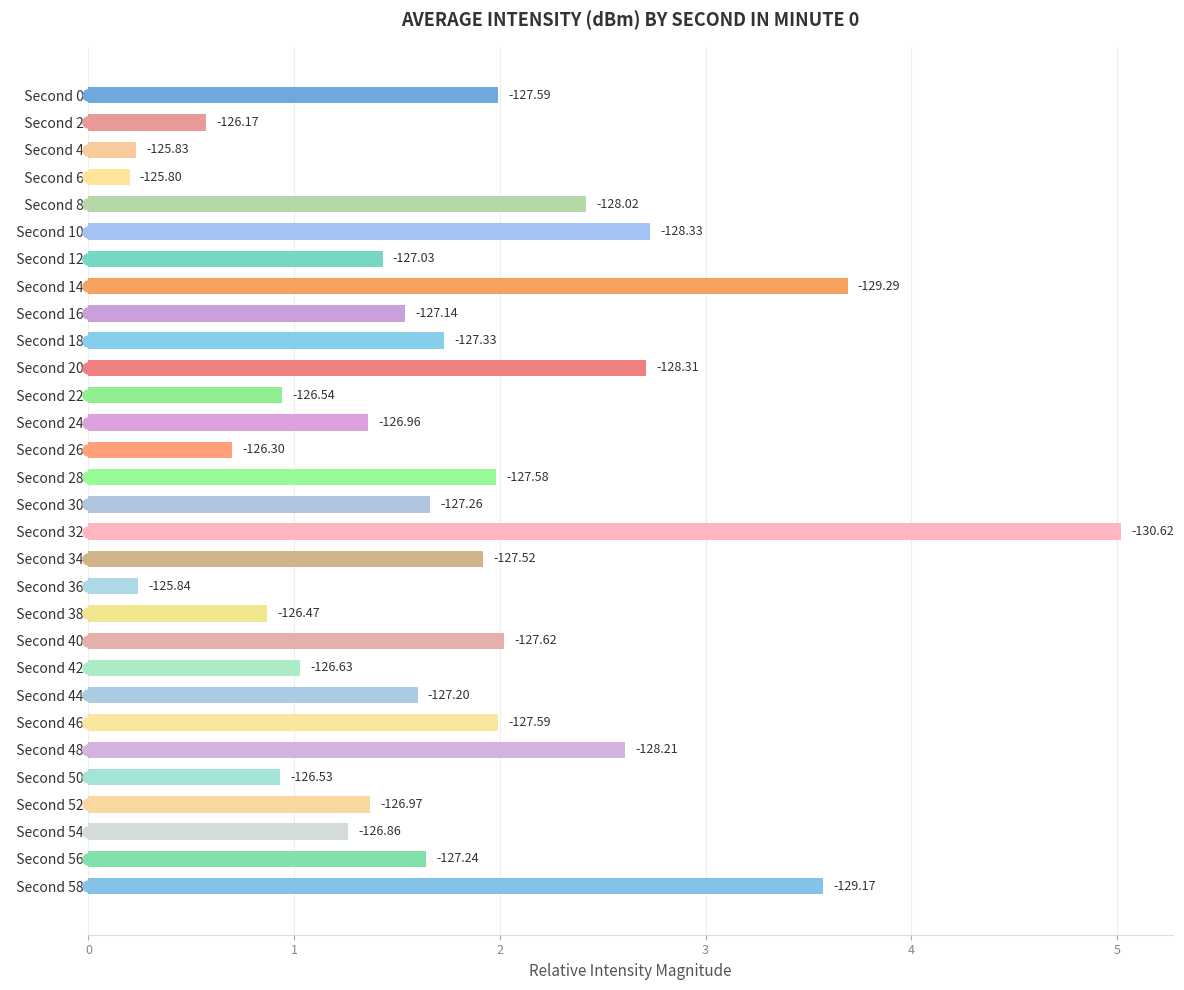

Rank the categories by value from lowest to highest.

Second 6, Second 4, Second 36, Second 2, Second 26, Second 38, Second 50, Second 22, Second 42, Second 54, Second 24, Second 52, Second 12, Second 16, Second 44, Second 56, Second 30, Second 18, Second 34, Second 28, Second 0, Second 46, Second 40, Second 8, Second 48, Second 20, Second 10, Second 58, Second 14, Second 32